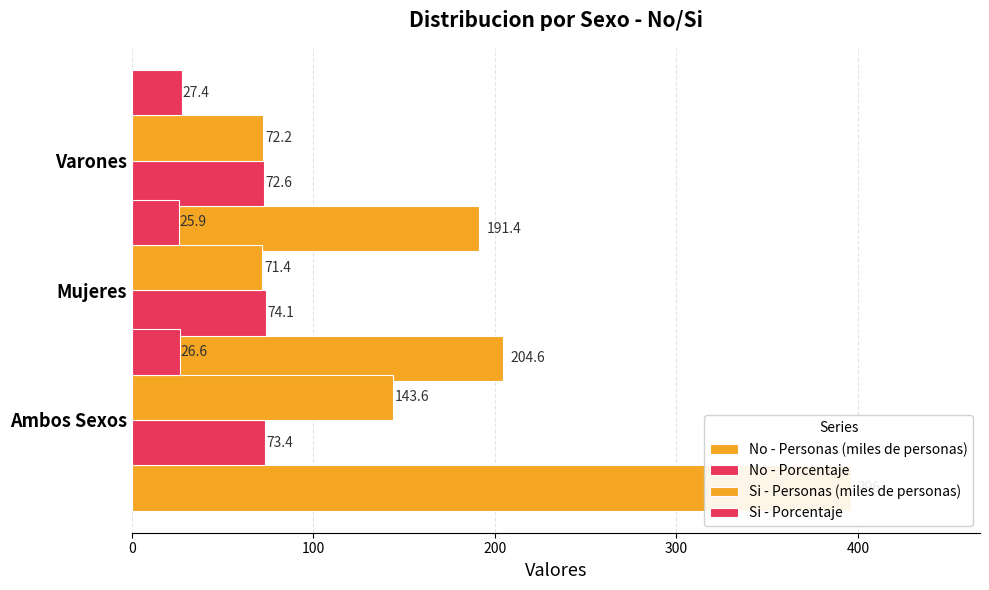

How many values in the Si - Personas (miles de personas) series are below 72?

1